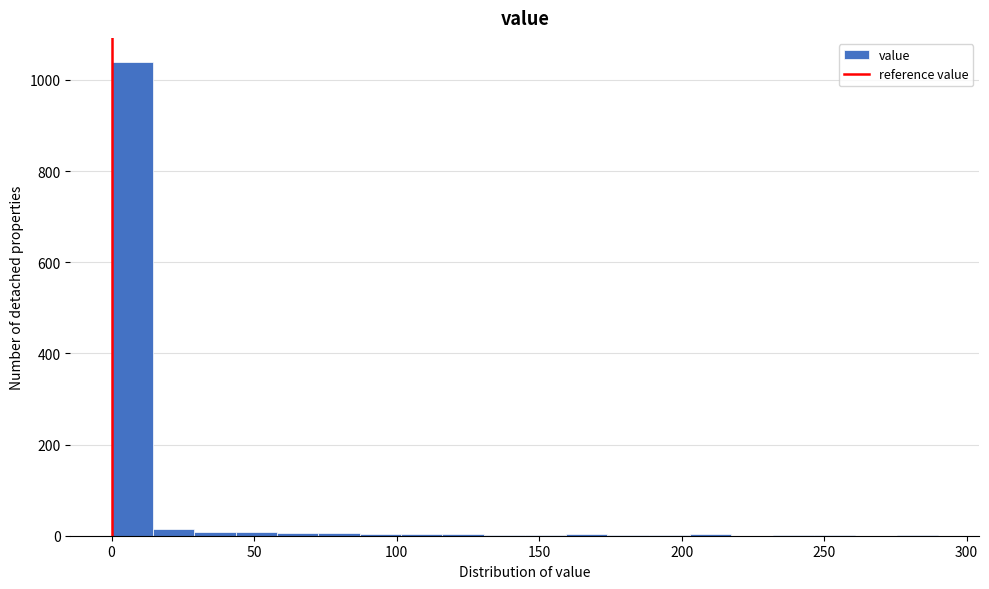

Around what value on the x-axis is the tallest bar? Give the approximate position of its centre, as read against the axis.

5